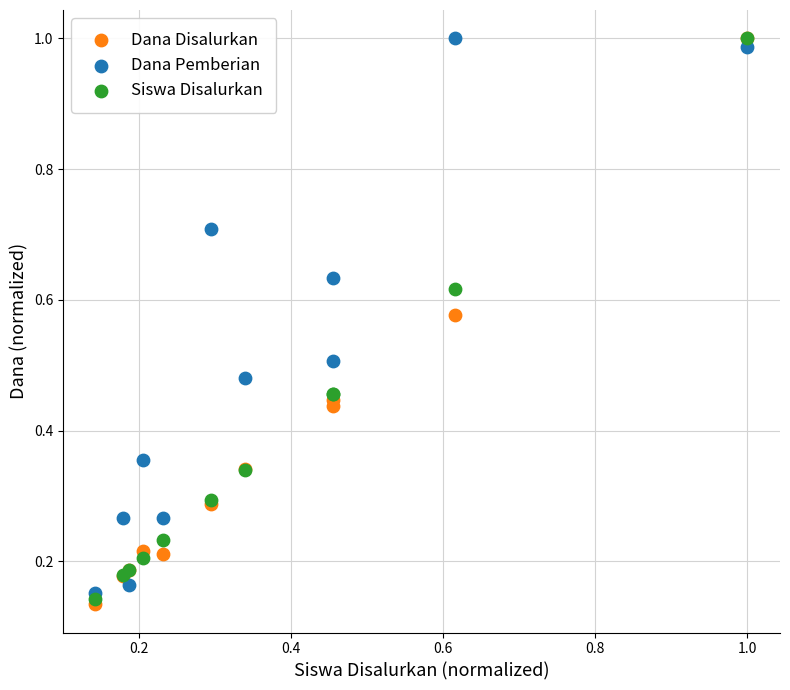

What are all the series names shown in the legend?

Dana Disalurkan, Dana Pemberian, Siswa Disalurkan